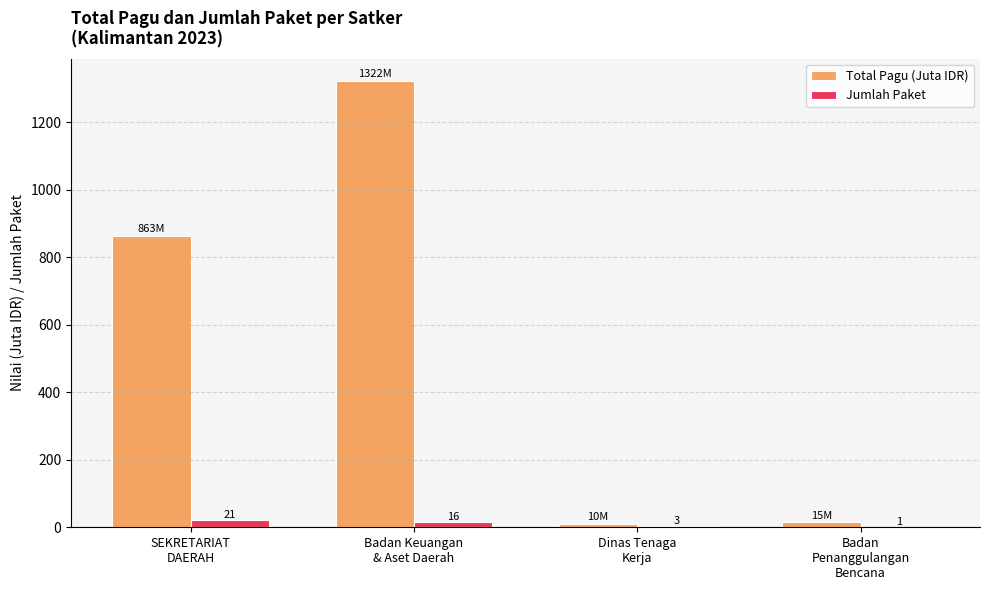

Is the value of Total Pagu (Juta IDR) at Dinas Tenaga
Kerja greater than the value of Jumlah Paket at Badan Keuangan
& Aset Daerah?

No